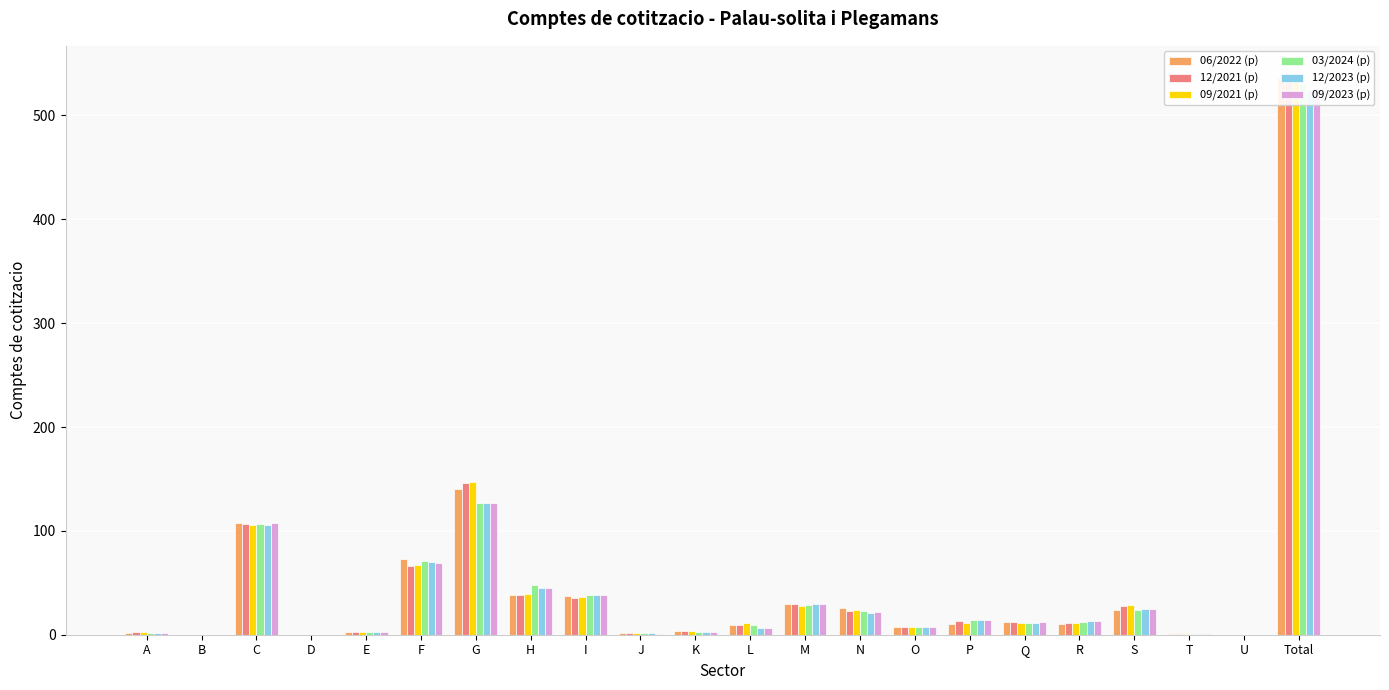

Is the value of 12/2023 (p) at M greater than the value of 09/2021 (p) at U?

Yes